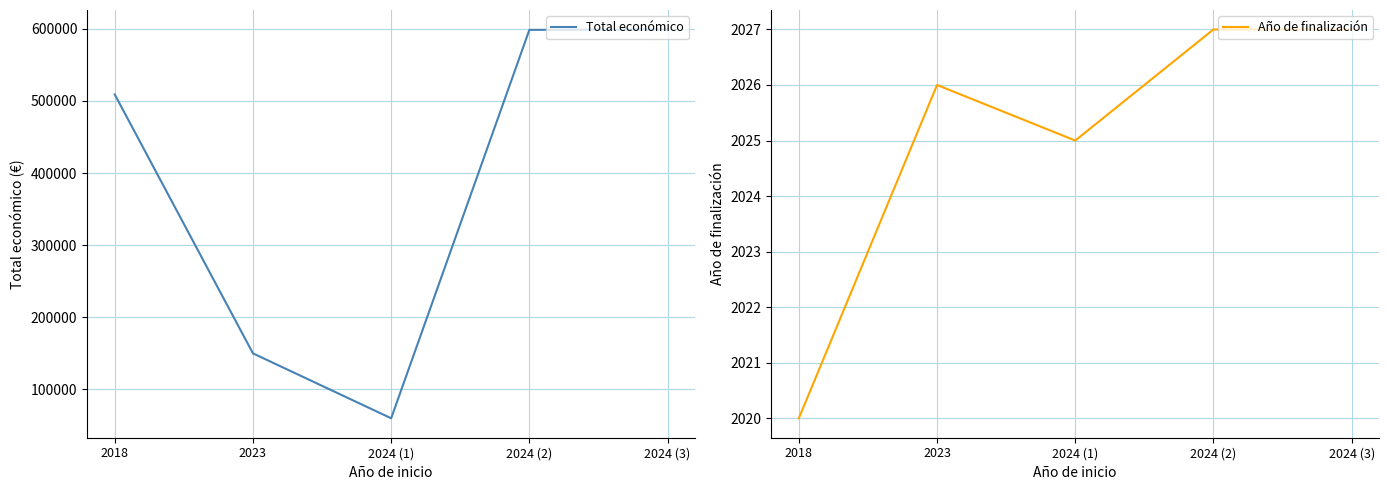

Reading left to right, what are all the values shown in this chart?

Total económico: 509019	150000	60000	598609	599211
Año de finalización: 2020	2026	2025	2027	2027